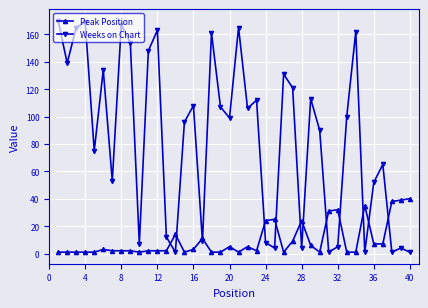

What is the value of the Peak Position point at the 5th from the left?

1